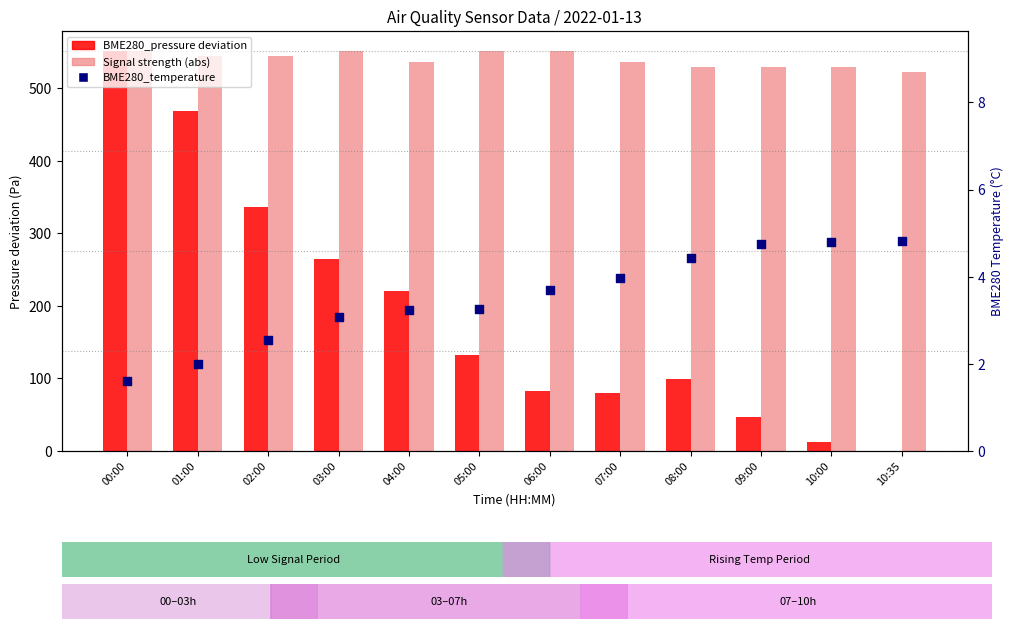

What are all the series names shown in the legend?

BME280_pressure deviation, Signal strength (abs), BME280_temperature